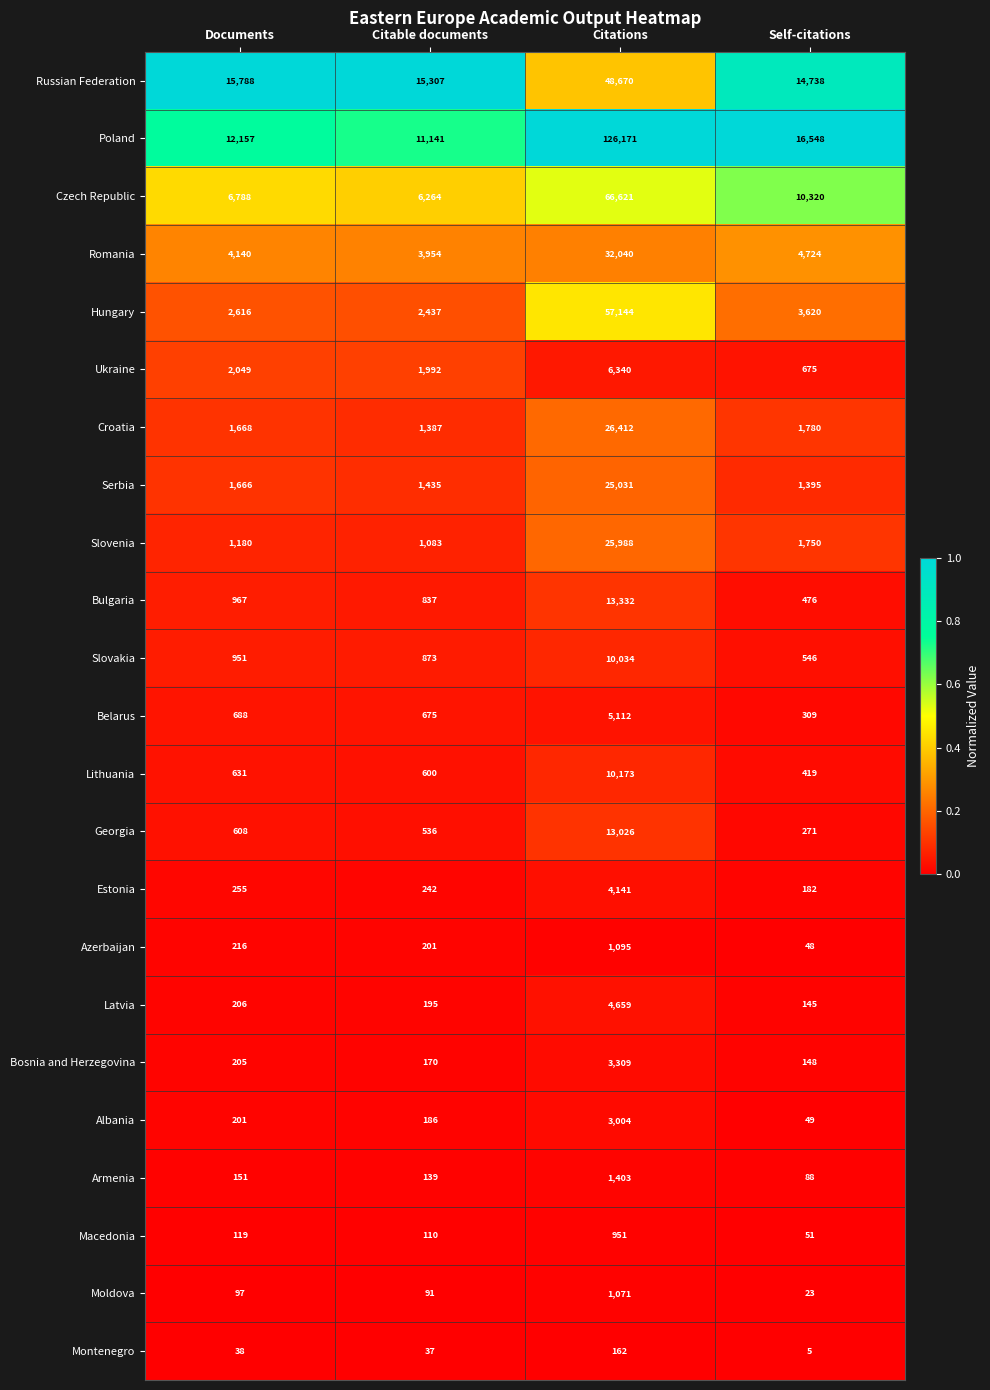

True or false: Russian Federation has a value of 14738 at Self-citations.

True